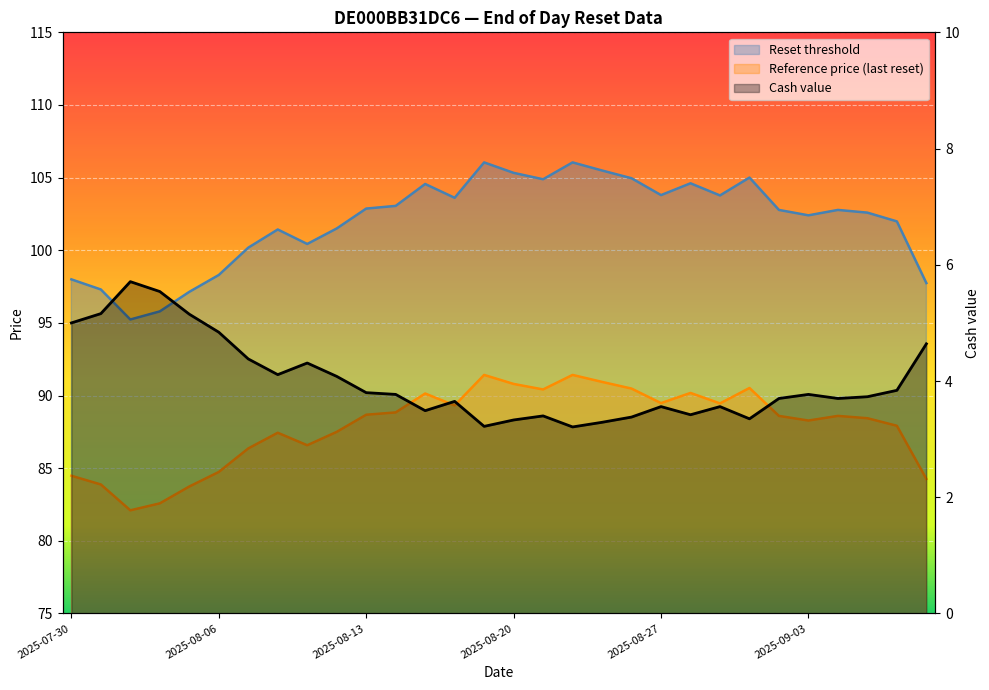

In Reference price (last reset), how many points are higher than both neighbors (excluding endpoints)?

7